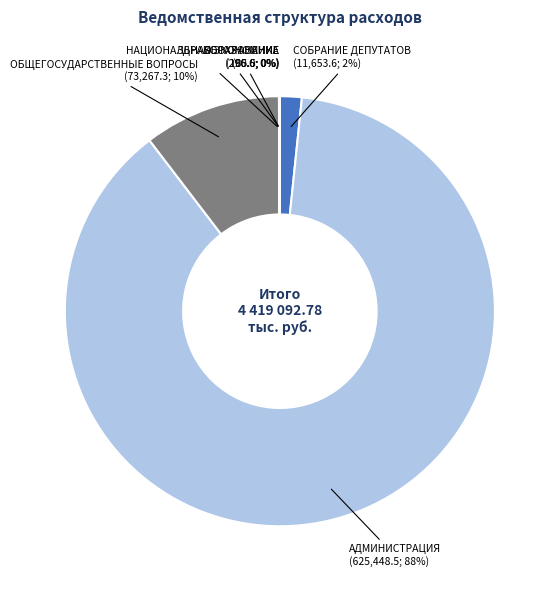

Does any single category account for the majority?

Yes